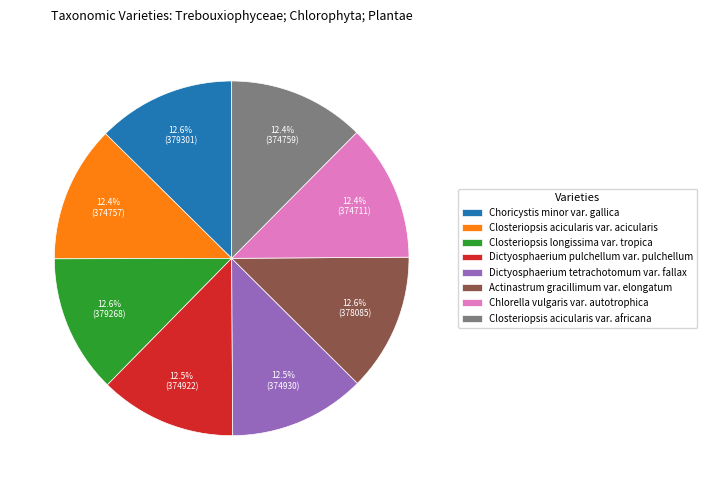

Count the number of slices in the pie.

8